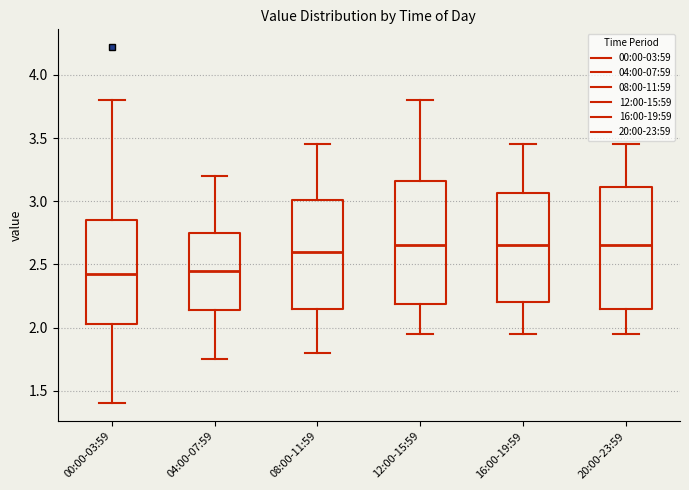

Reading left to right, read every box against the y-axis: the position of its median line, the range the box covers, and the ends of its whiskers. The values are not printed on the chart, so give them approximately, as read against the axis.

00:00-03:59: median 2.45, box 2.05 to 2.85, whiskers 1.40 to 3.80
04:00-07:59: median 2.45, box 2.15 to 2.75, whiskers 1.75 to 3.20
08:00-11:59: median 2.60, box 2.15 to 3.00, whiskers 1.80 to 3.45
12:00-15:59: median 2.65, box 2.20 to 3.15, whiskers 1.95 to 3.80
16:00-19:59: median 2.65, box 2.20 to 3.05, whiskers 1.95 to 3.45
20:00-23:59: median 2.65, box 2.15 to 3.10, whiskers 1.95 to 3.45